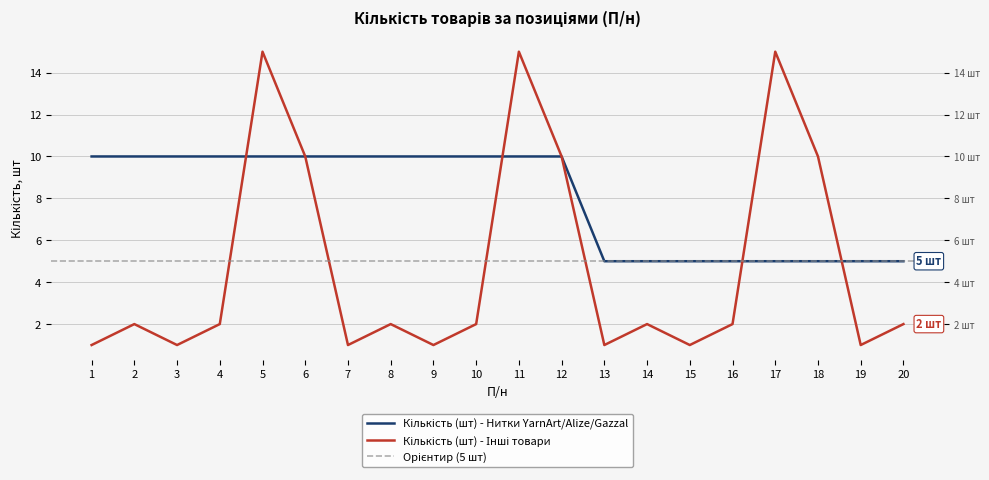

What is the greatest value displayed?

15